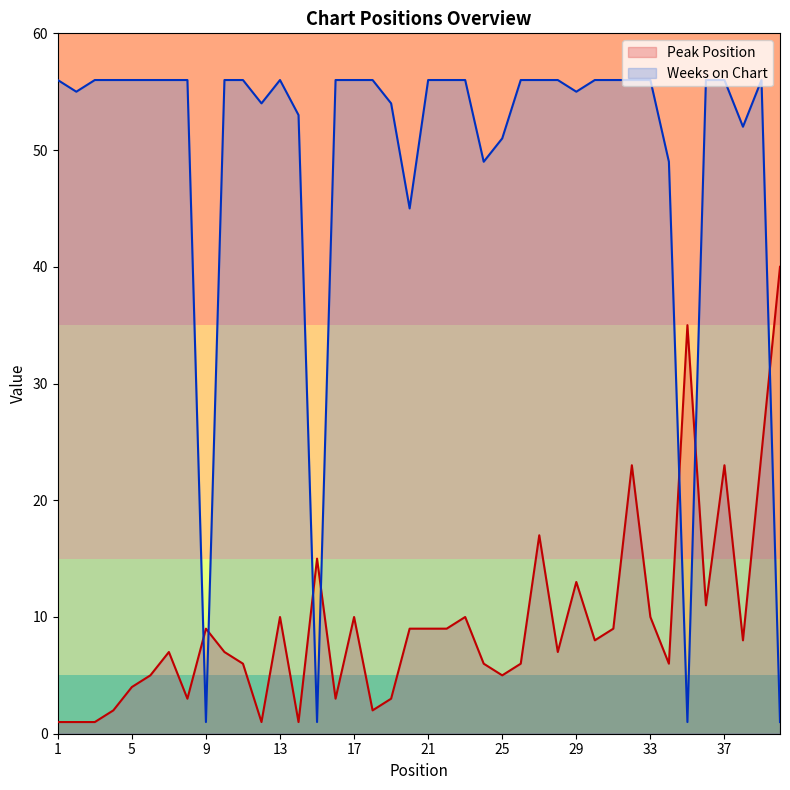

Does the chart display data point markers on the line(s)?

No